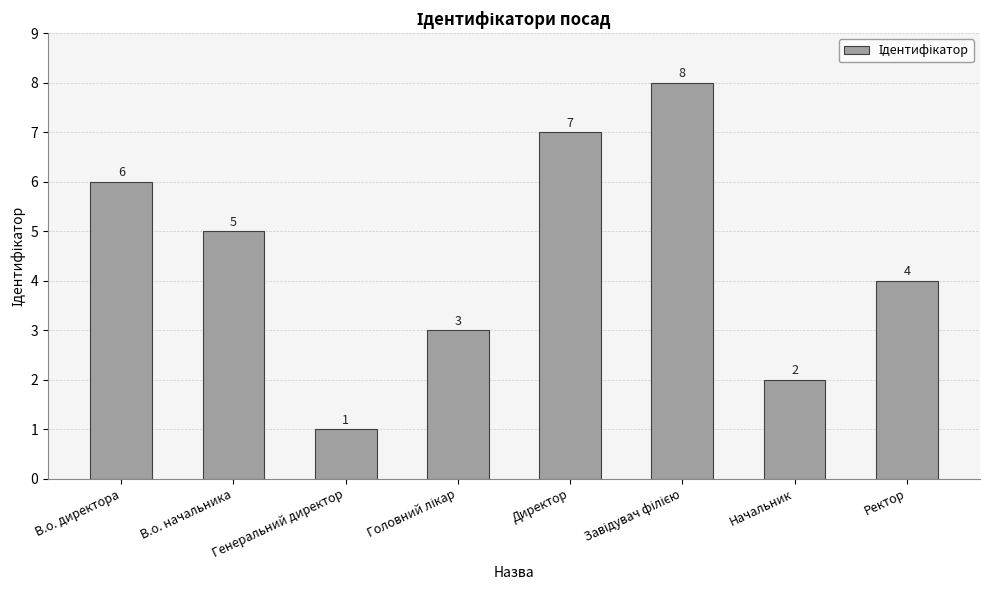

What is the smallest value displayed?

1